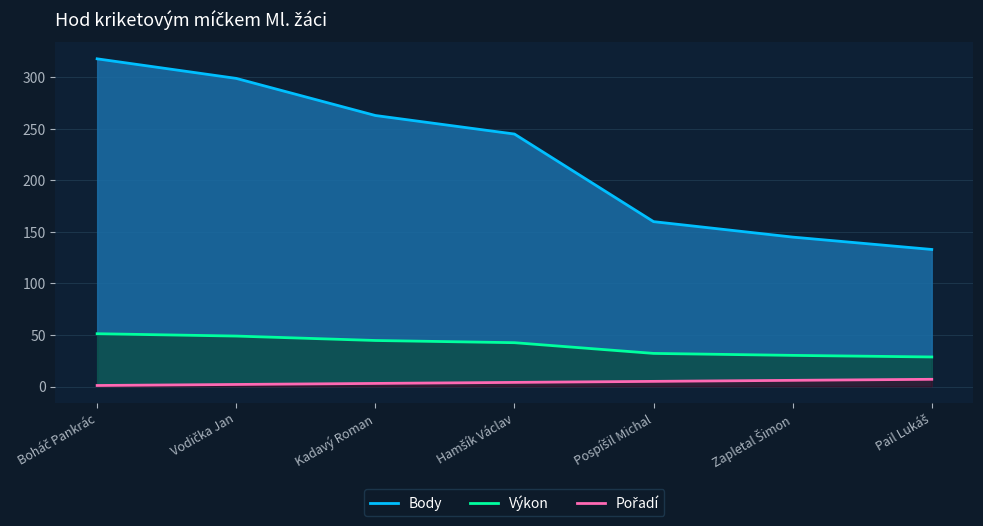

Between Hamšík Václav and Pail Lukáš, which series saw the biggest shift?

Body